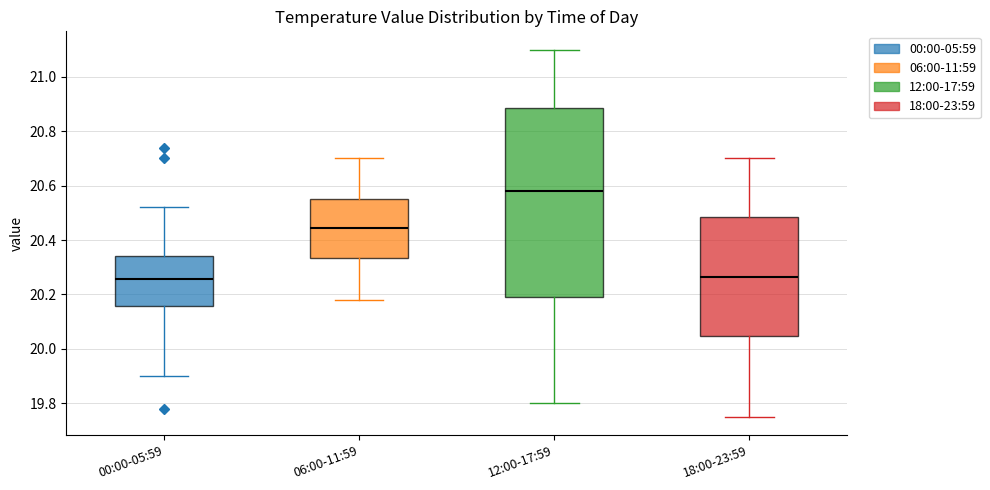

Reading left to right, read every box against the y-axis: the position of its median line, the range the box covers, and the ends of its whiskers. The values are not printed on the chart, so give them approximately, as read against the axis.

00:00-05:59: median 20.26, box 20.16 to 20.34, whiskers 19.90 to 20.52
06:00-11:59: median 20.44, box 20.34 to 20.56, whiskers 20.18 to 20.70
12:00-17:59: median 20.58, box 20.20 to 20.88, whiskers 19.80 to 21.10
18:00-23:59: median 20.26, box 20.04 to 20.48, whiskers 19.76 to 20.70